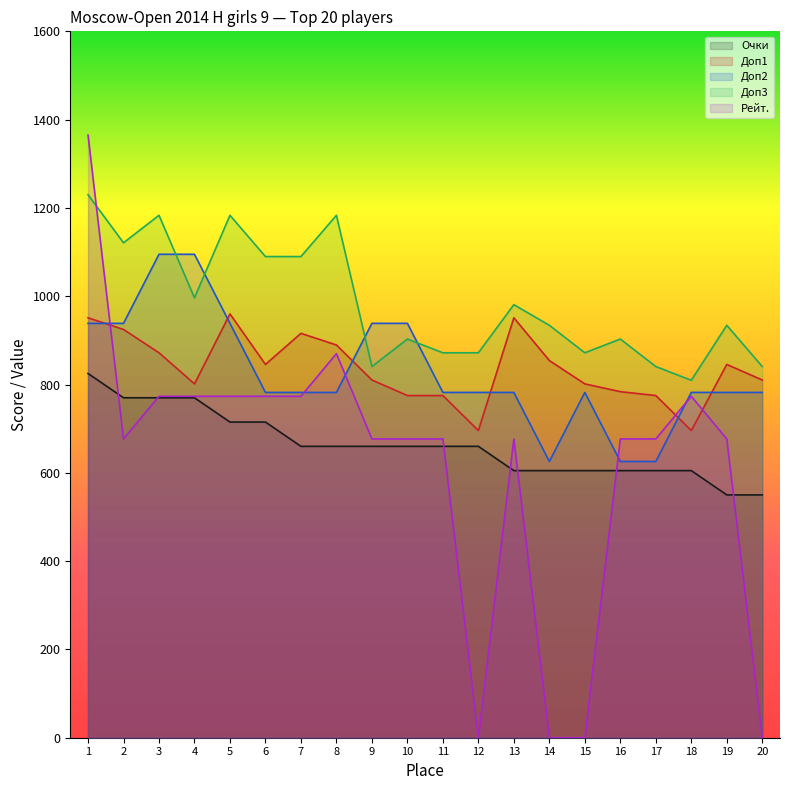

At which category is the sum across all series the highest?

1